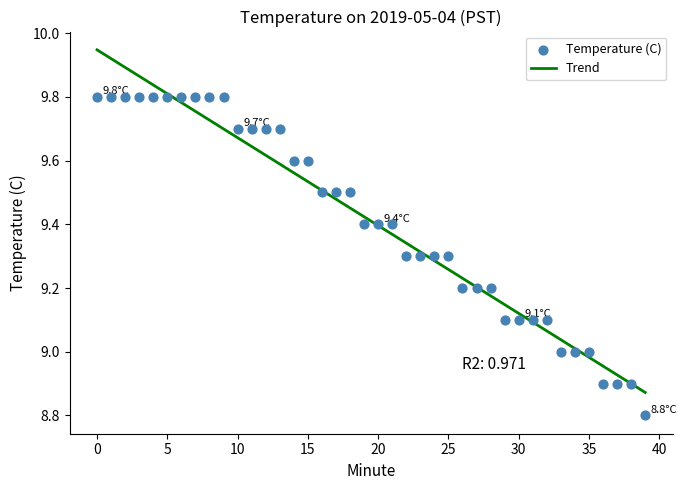

Approximately how many times larger is the value at 23 compared to 9?

0.9